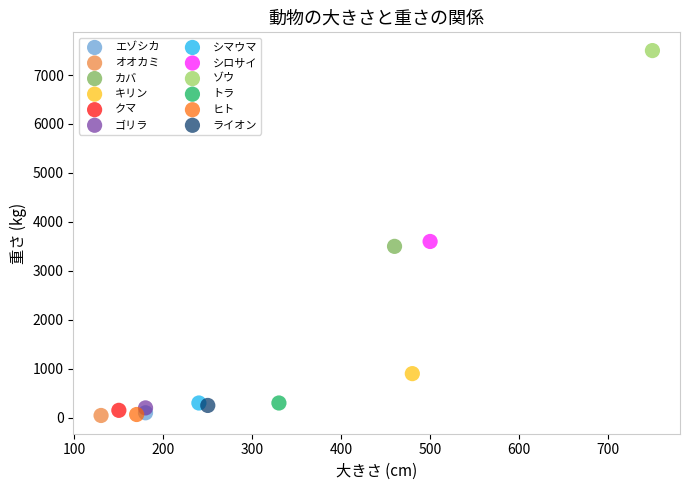

What are all the series names shown in the legend?

エゾシカ, オオカミ, カバ, キリン, クマ, ゴリラ, シマウマ, シロサイ, ゾウ, トラ, ヒト, ライオン